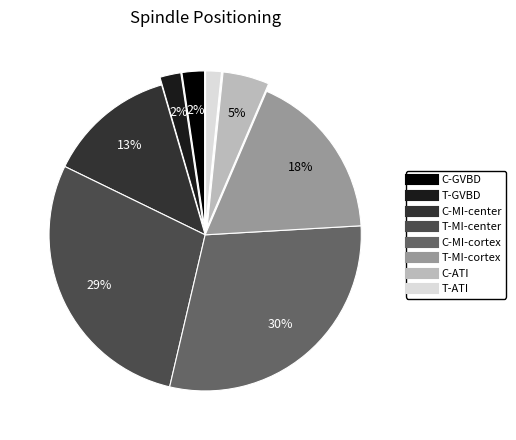

Which slice is the largest?

C-MI-cortex